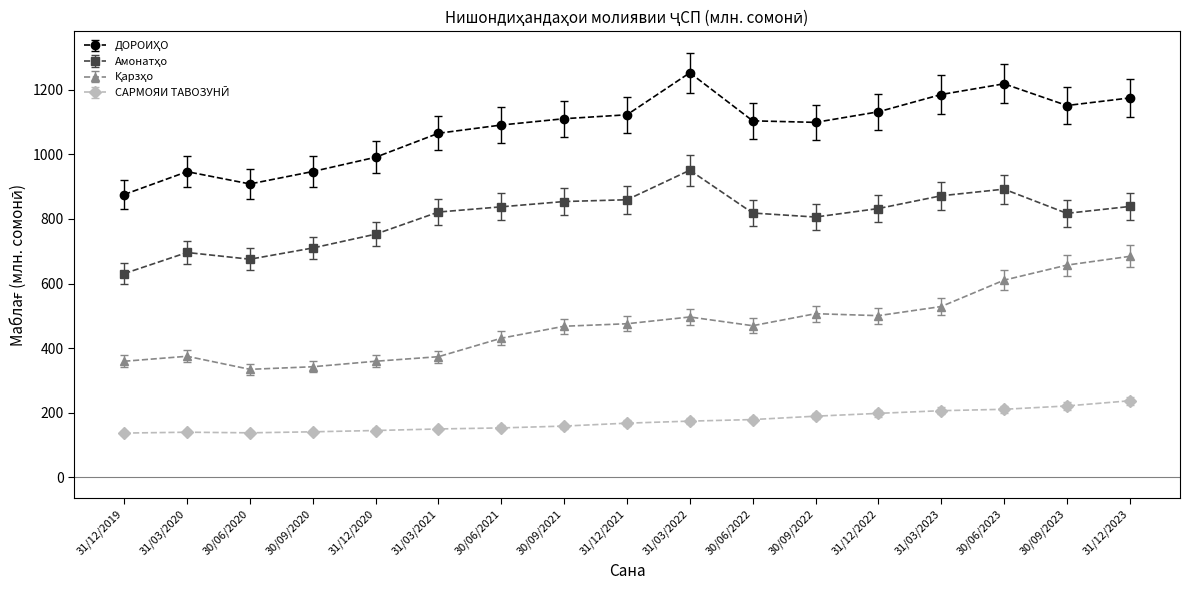

What is the label of the 9th point from the left?

31/12/2021